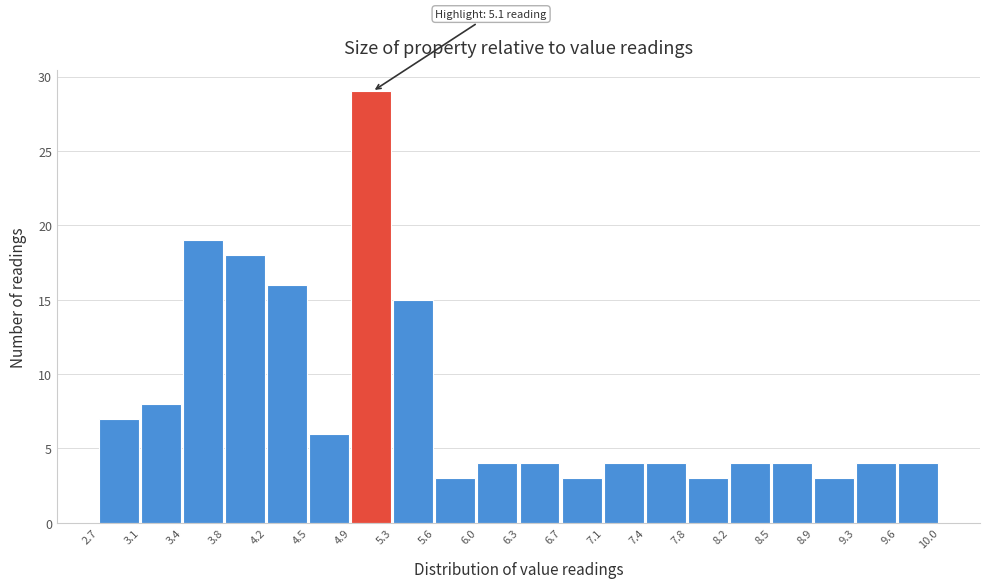

Which range on the x-axis has the tallest bar?

4.9 to 5.3